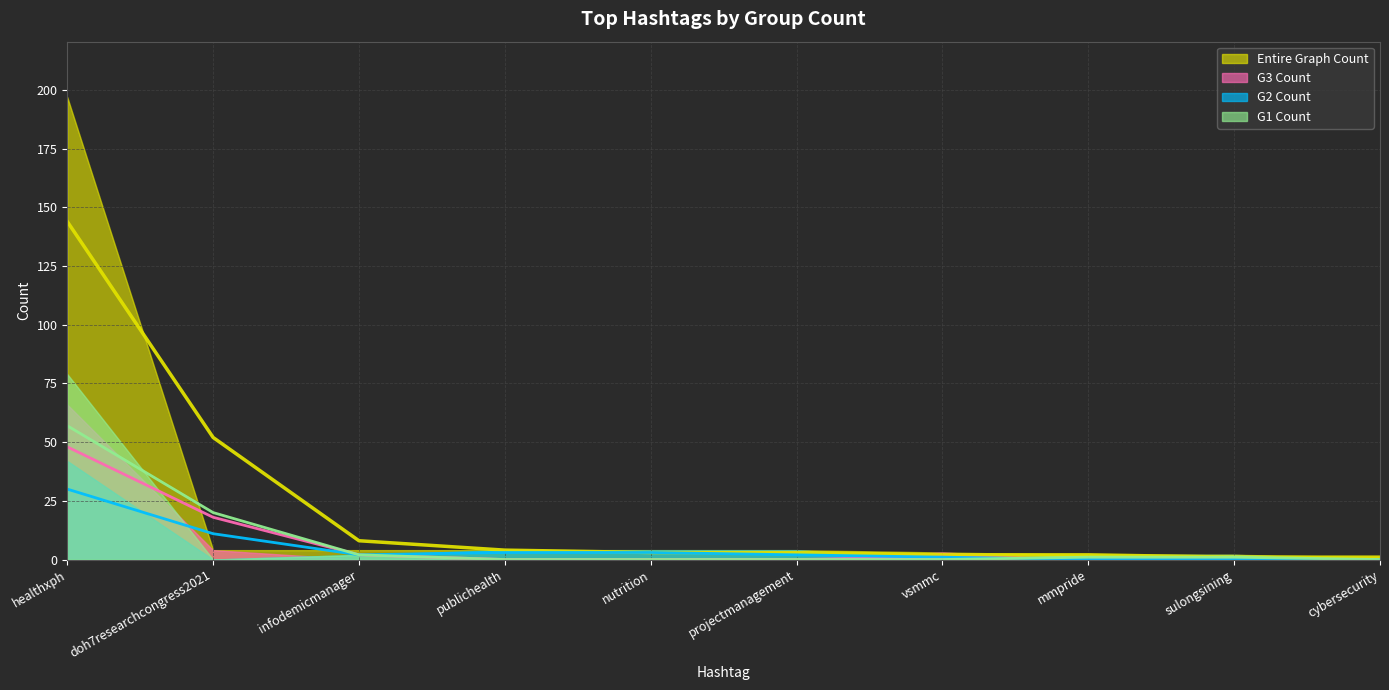

Is it true that G1 Count equals 0 at vsmmc?

True